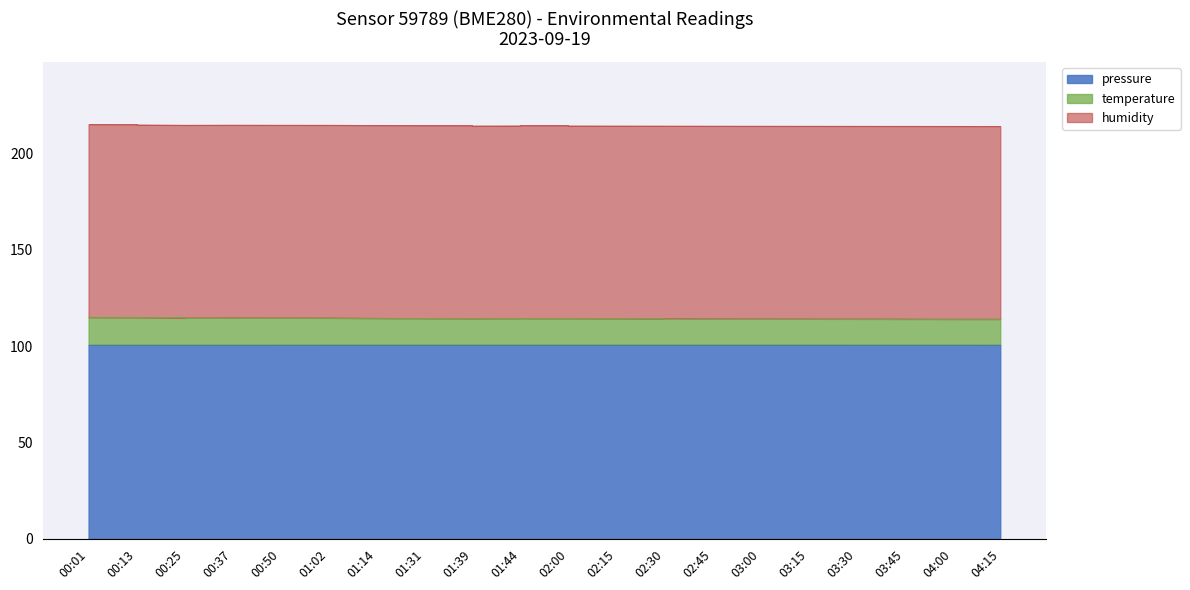

How many data points does each series have?

20